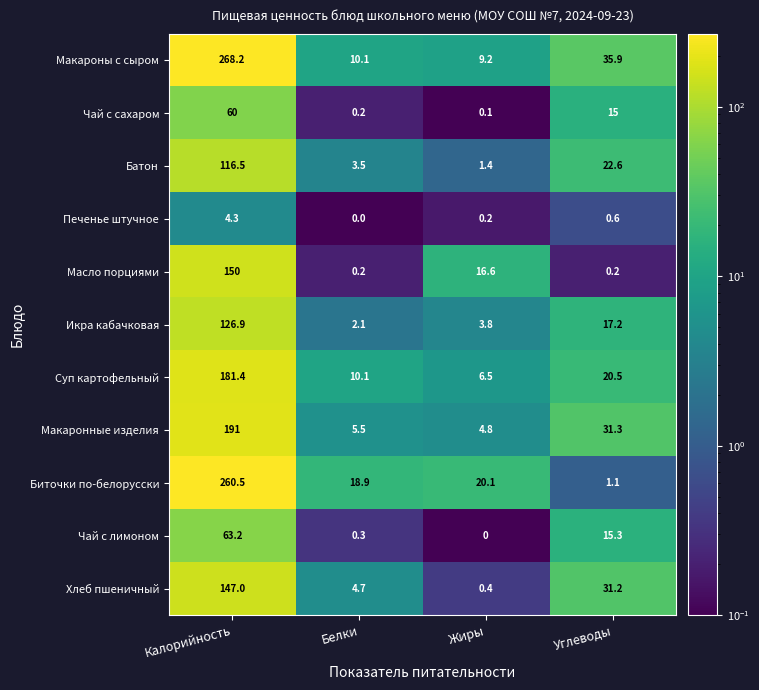

How many data points in Суп картофельный are above 20?

2